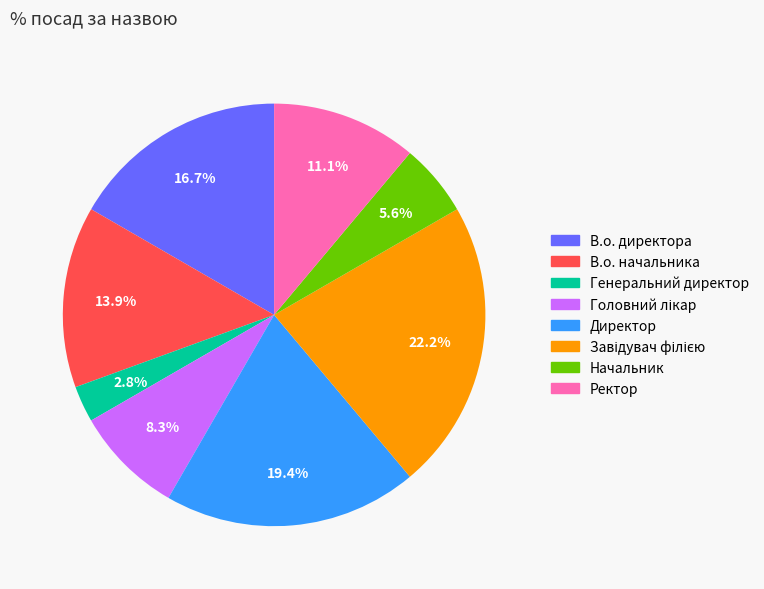

To the nearest percent, what is the average slice percentage?

12%